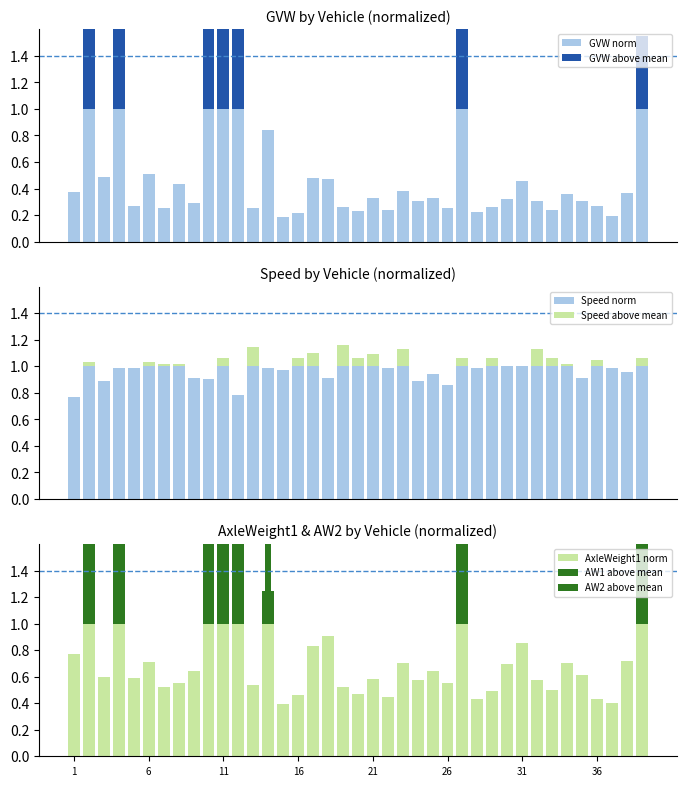

What is the spread (max minus min) of values at 3?

0.4